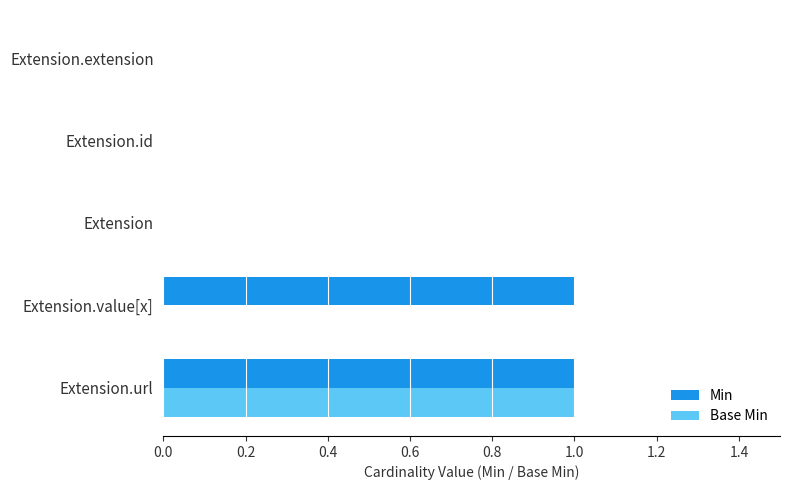

The value of Base Min at Extension.id is -1. True or false?

False